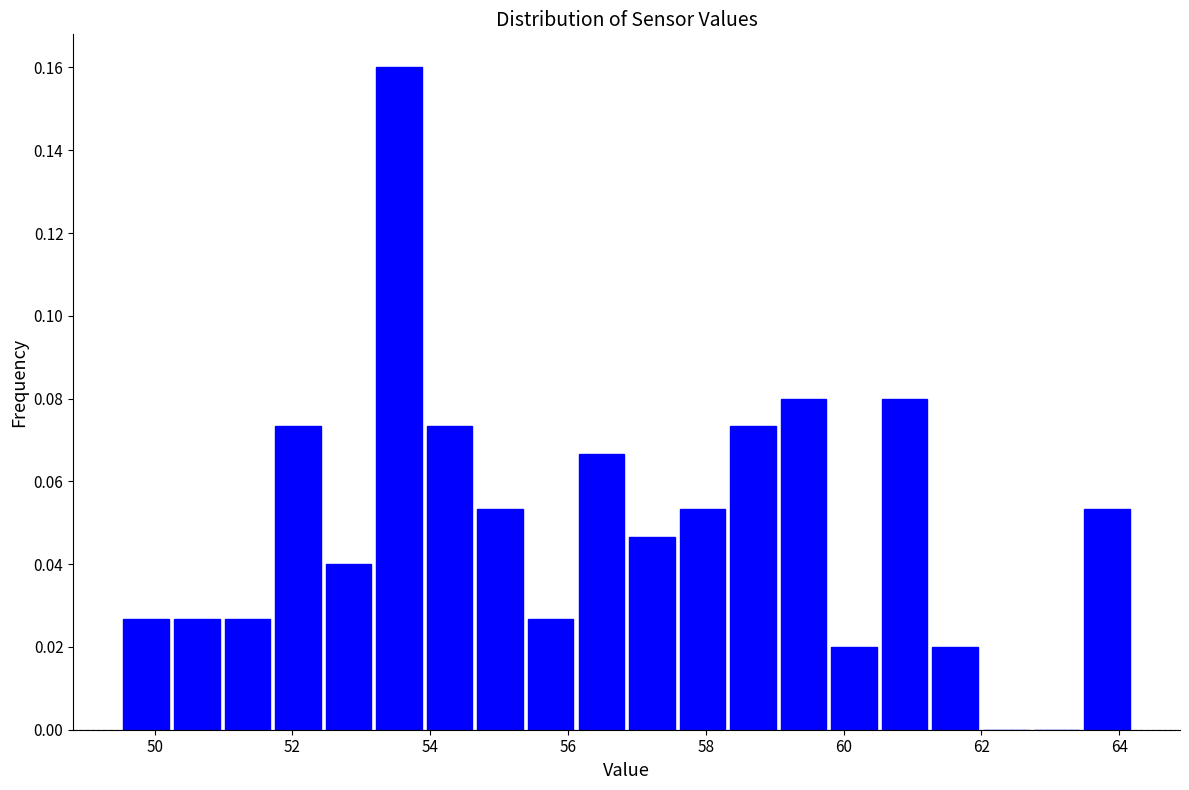

Around what value on the x-axis is the tallest bar? Give the approximate position of its centre, as read against the axis.

53.6